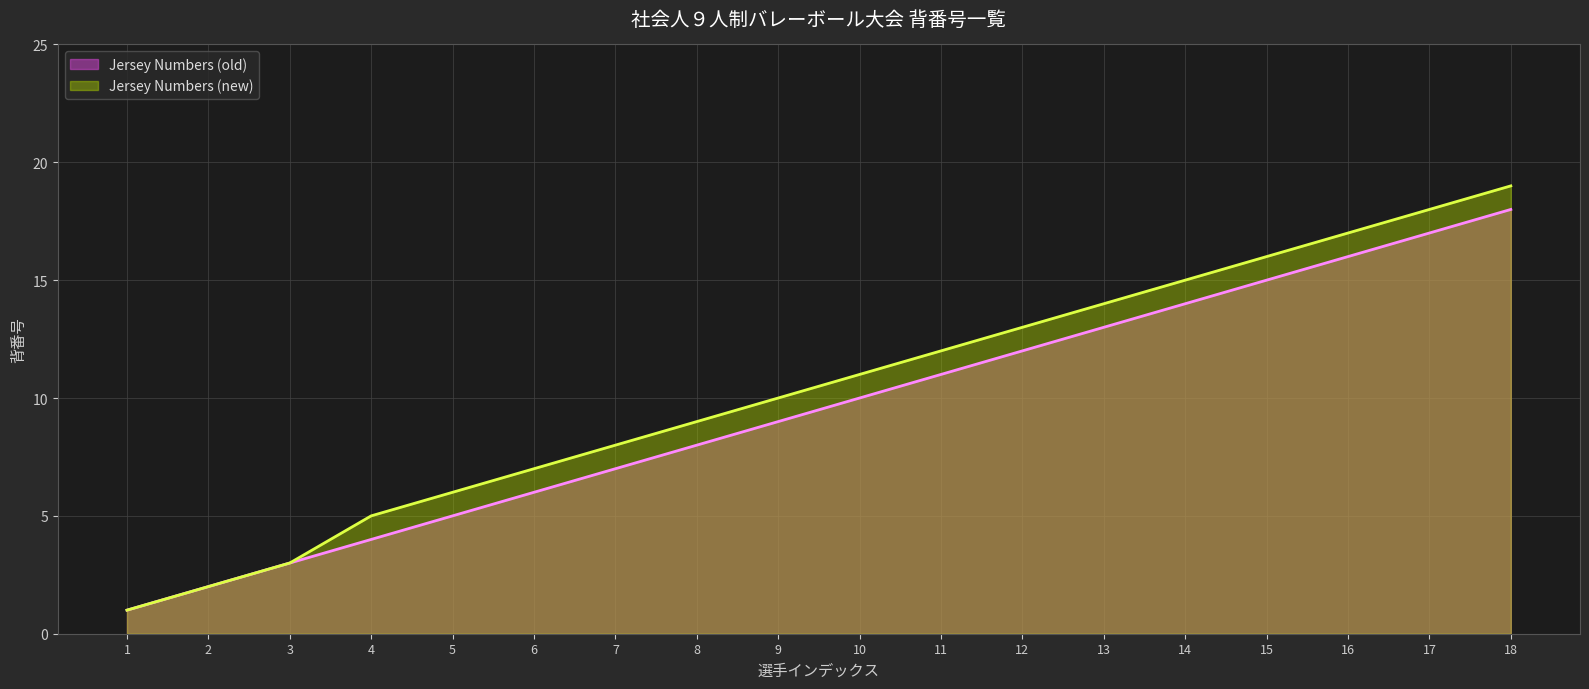

True or false: Jersey Numbers (new) and Jersey Numbers (old) intersect in this chart.

False